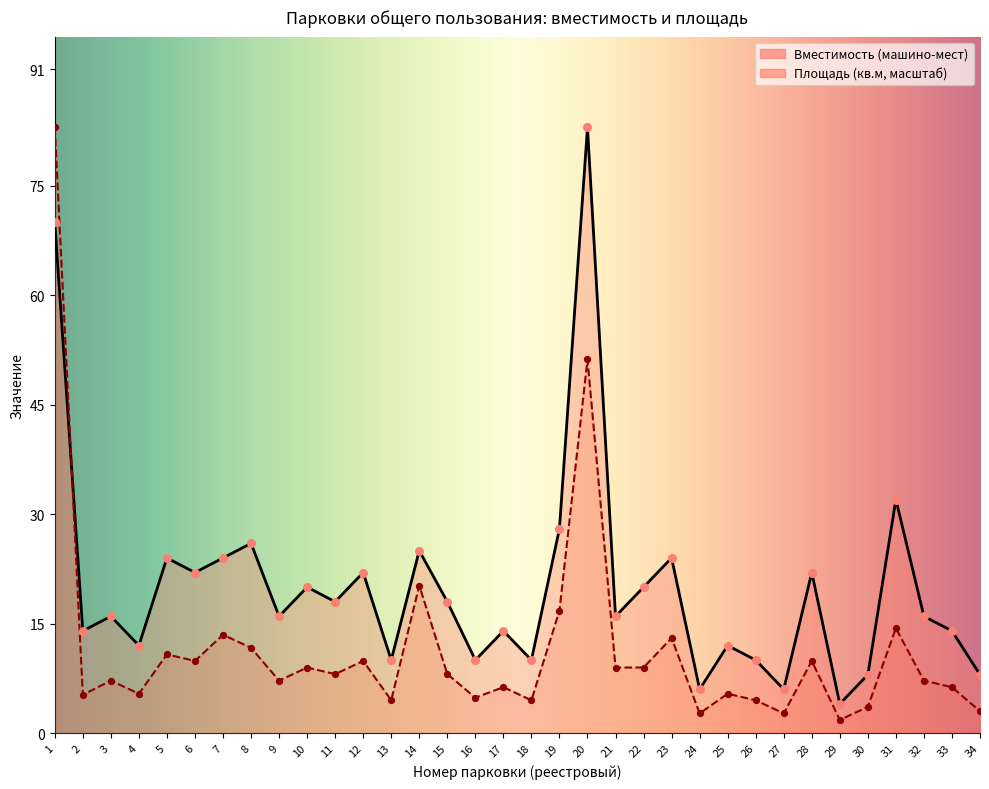

What are all the series names shown in the legend?

Вместимость (машино-мест), Площадь (кв.м)